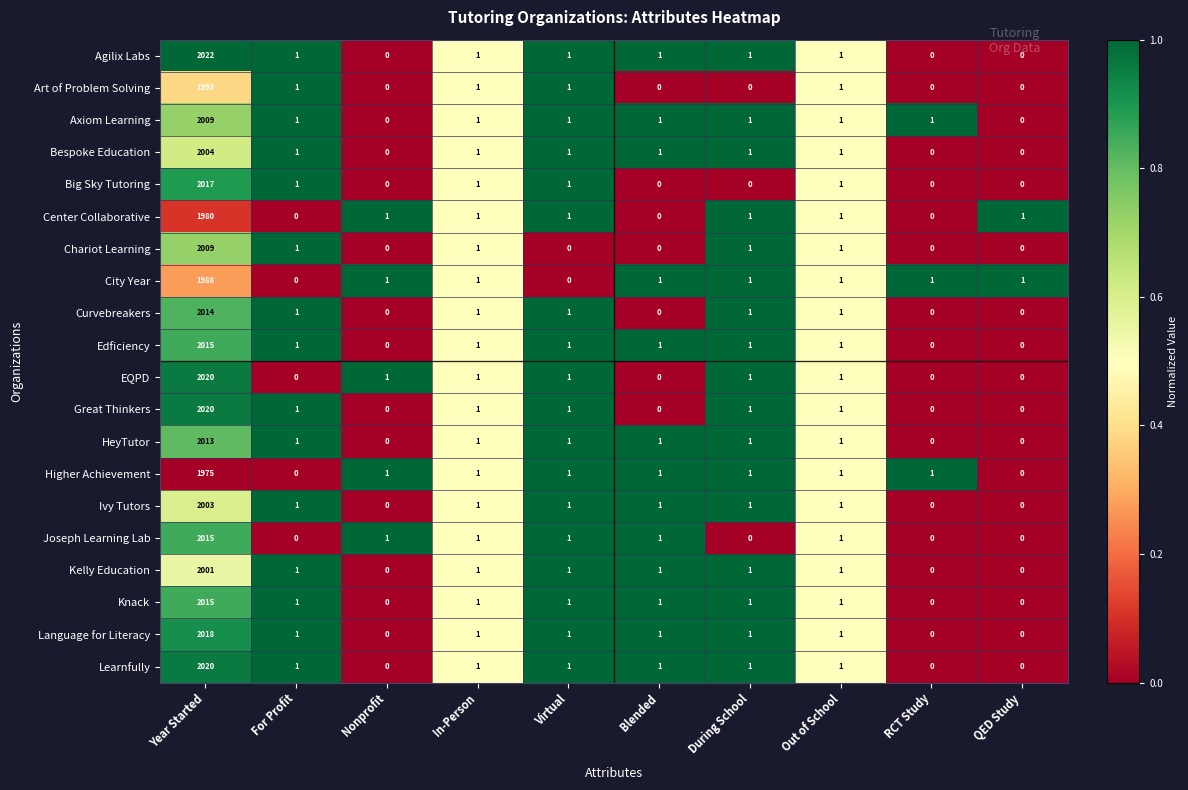

At which category is the sum across all series the highest?

Year Started